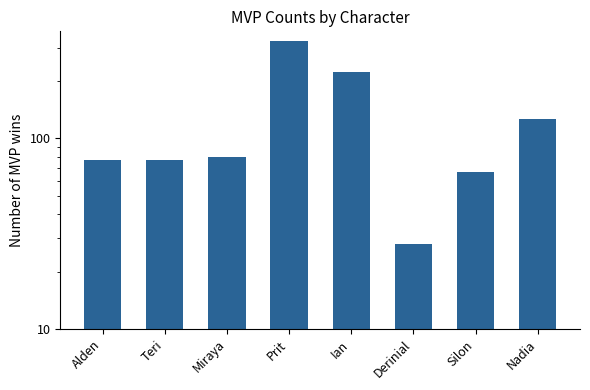

The value at Nadia is 127. True or false?

True